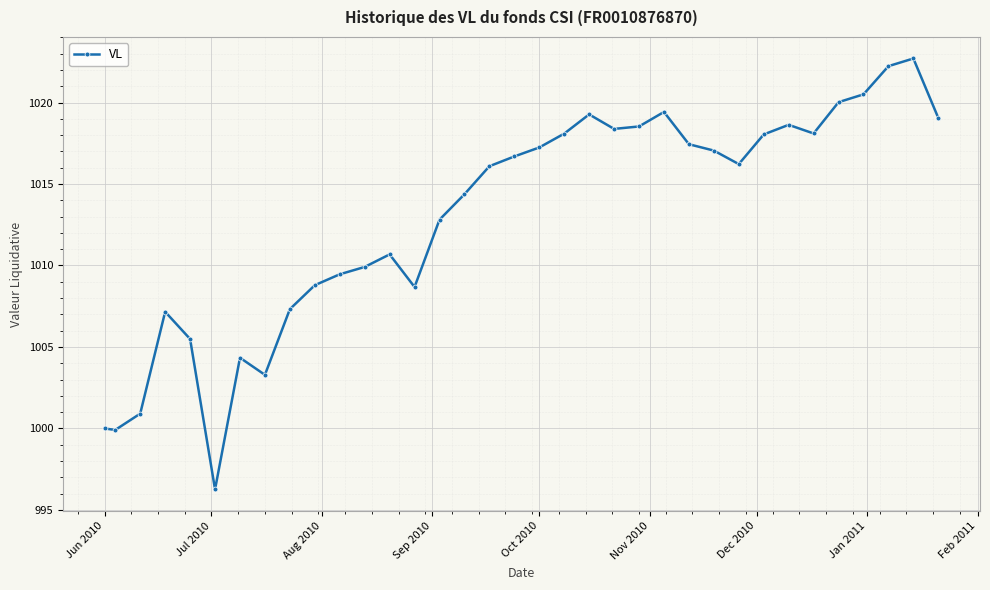

What is the difference between the maximum and minimum values?

26.4